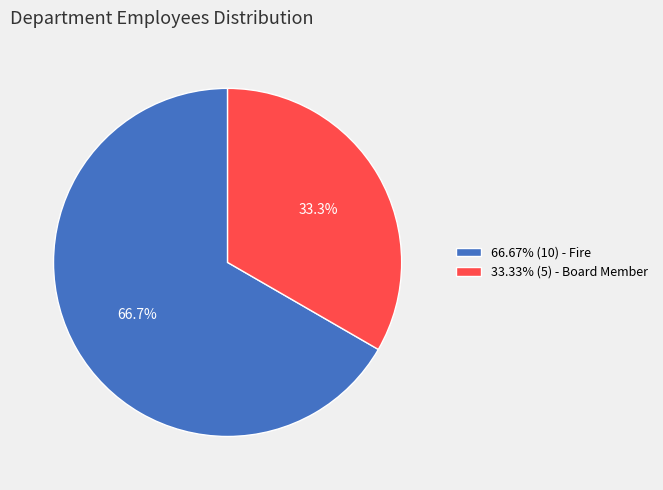

Does 66.67% (10) - Fire account for over 50% of the chart?

Yes